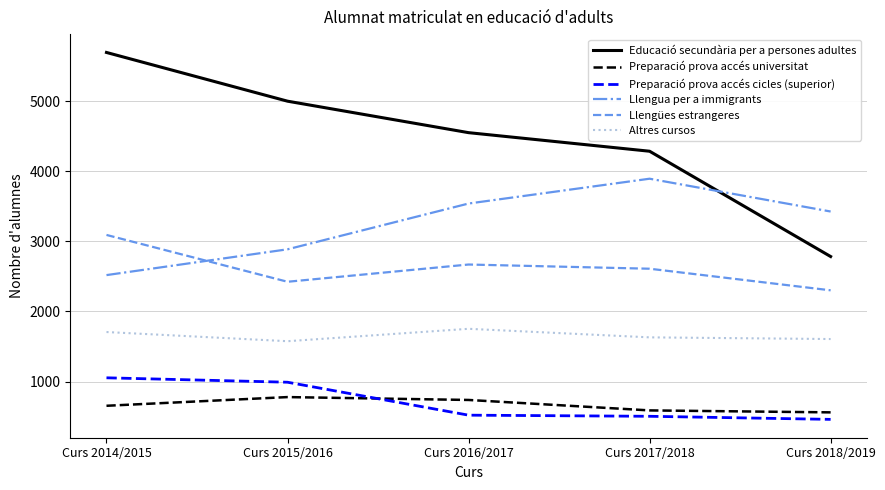

What is the difference between the maximum and minimum values in the Preparació prova accés cicles (superior) series?

593